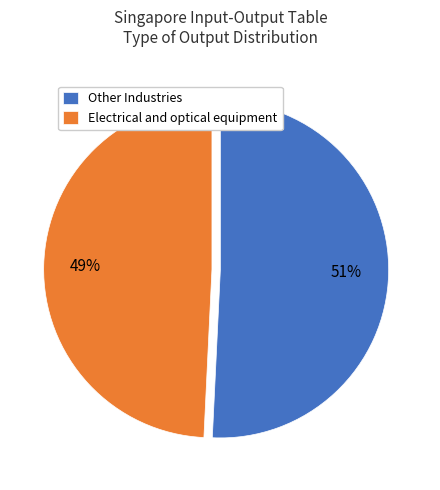

Do Electrical and optical equipment and Other Industries together represent more than half of the pie?

Yes